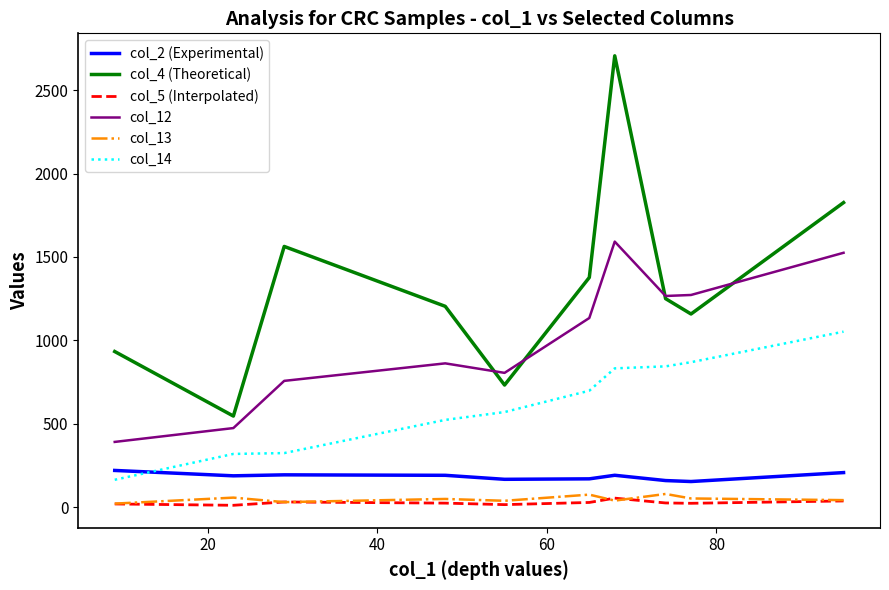

What is the maximum value shown in the chart?

2706.0